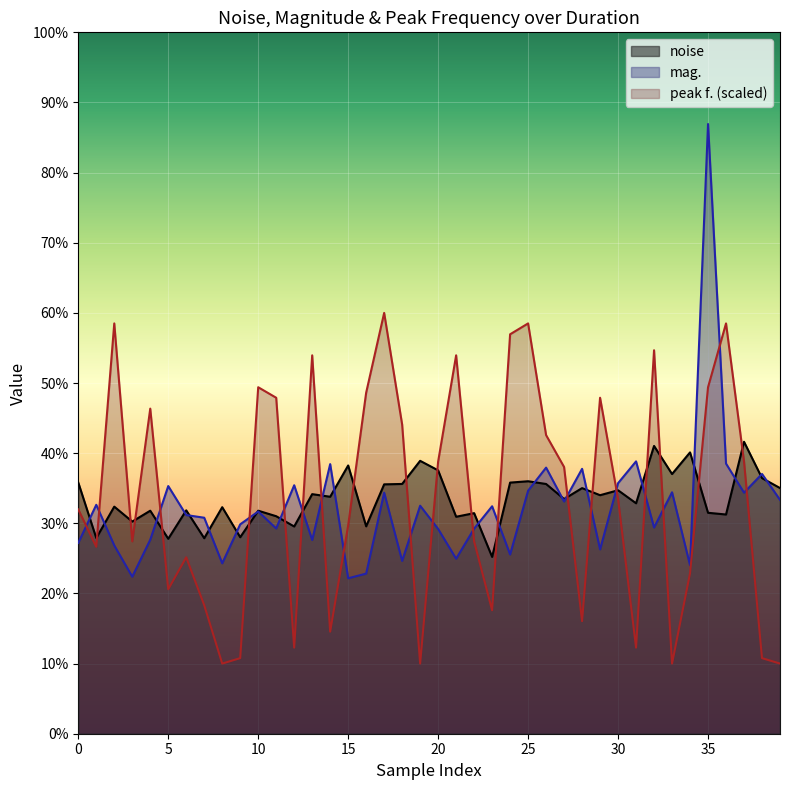

How many categories are shown in the chart?

40